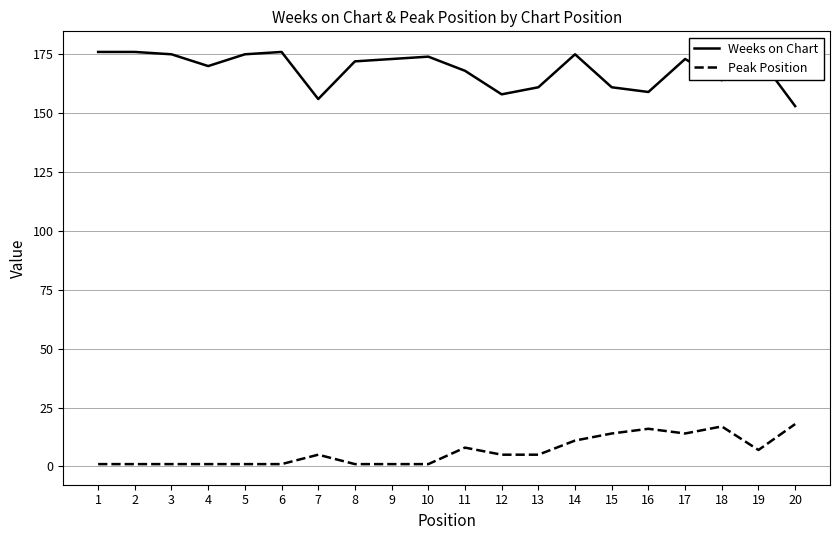

Rank the series at 6 from lowest to highest value.

Peak Position, Weeks on Chart